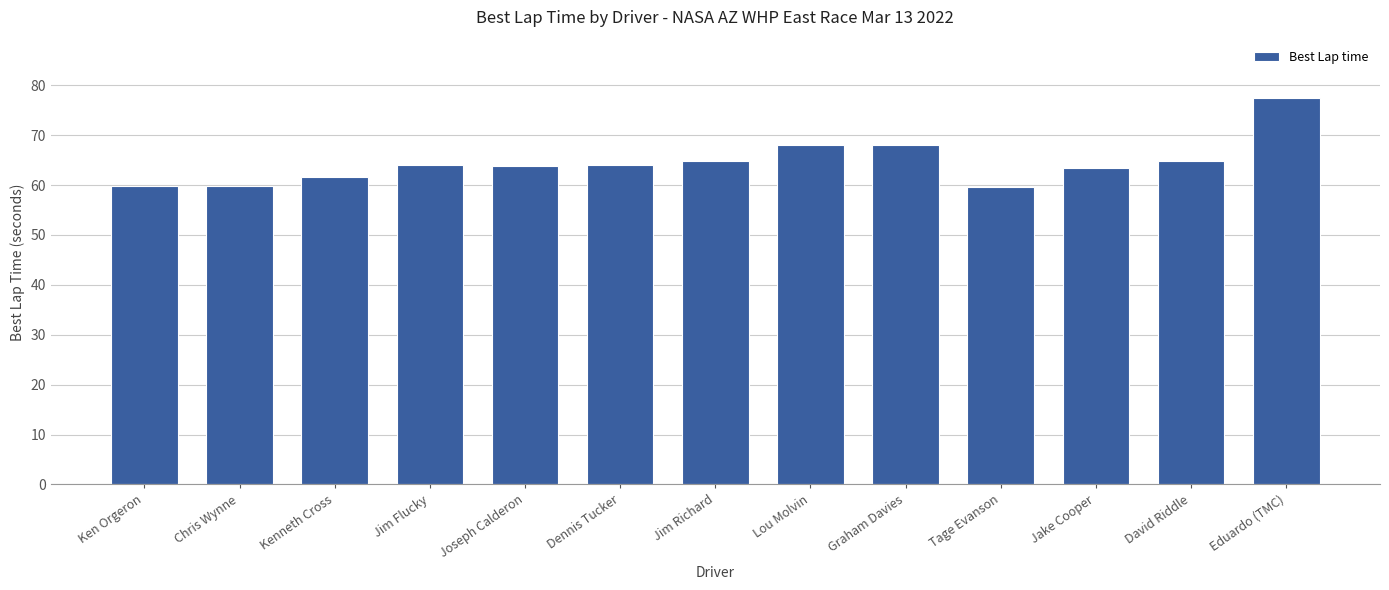

Which has a higher value, David Riddle or Chris Wynne?

David Riddle